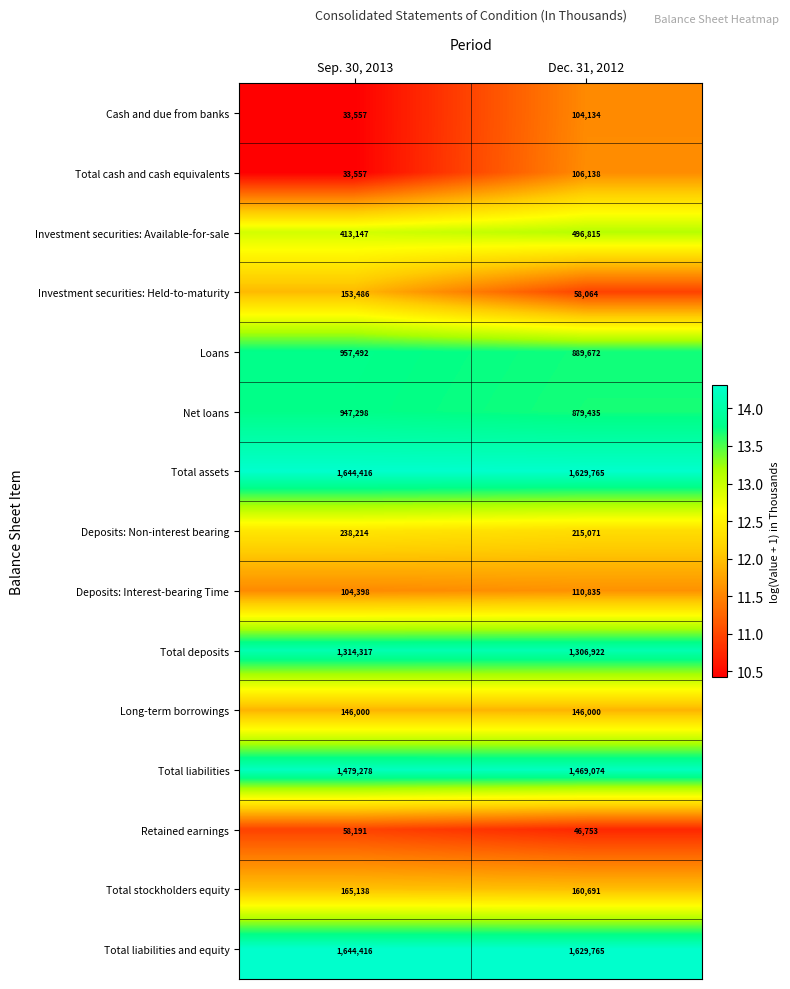

List the labels in order of Investment securities: Available-for-sale value, smallest first.

Sep. 30, 2013, Dec. 31, 2012